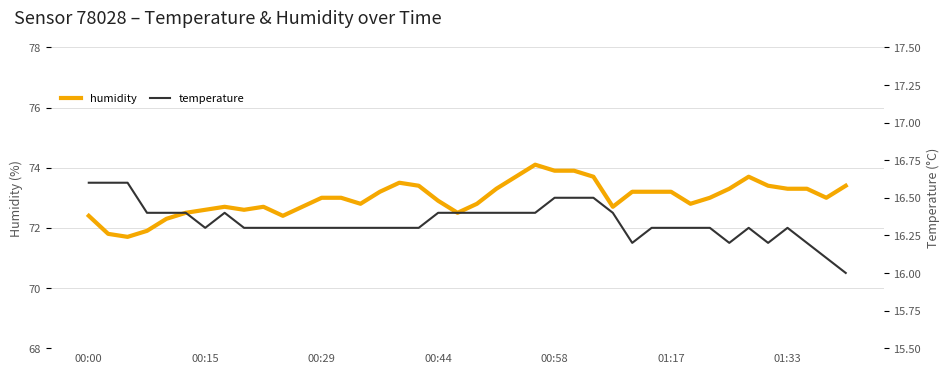

Which category has the lowest value across all series?

39